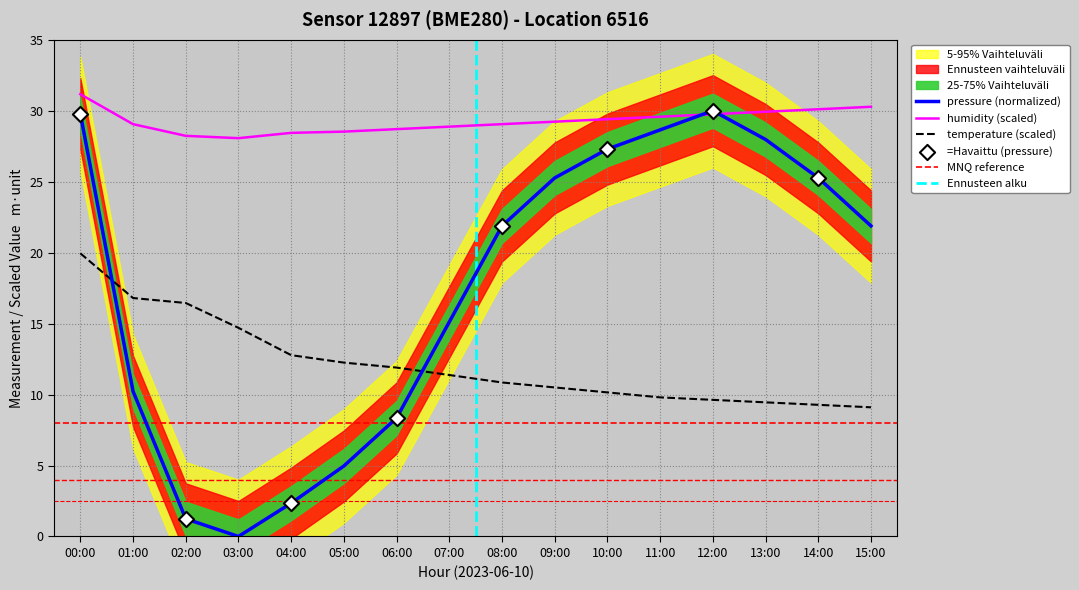

Which series reaches the minimum Y coordinate?

pressure